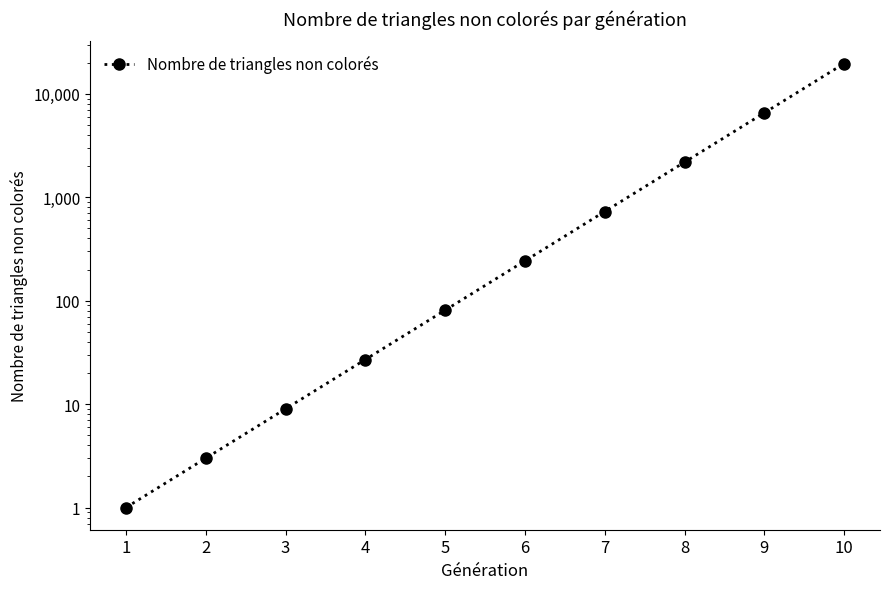

What is the sum of the values at 7 and 5?

810